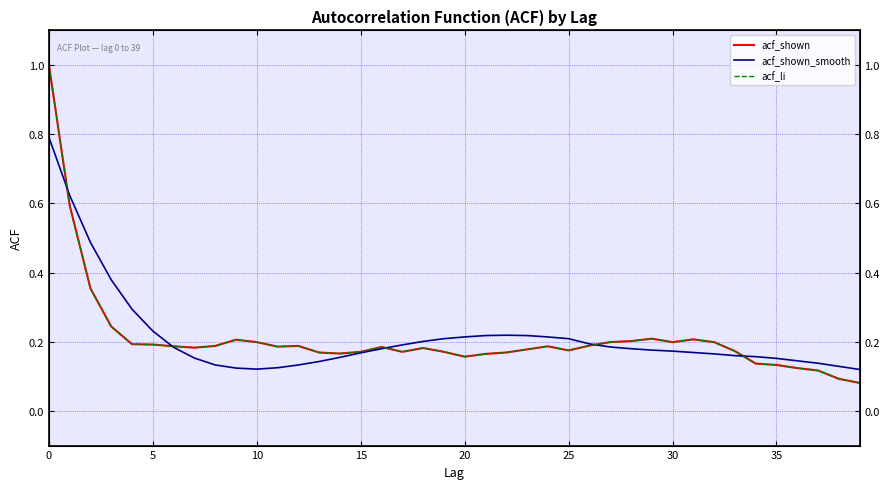

True or false: acf_li has a value of 0.1 at 29.

False